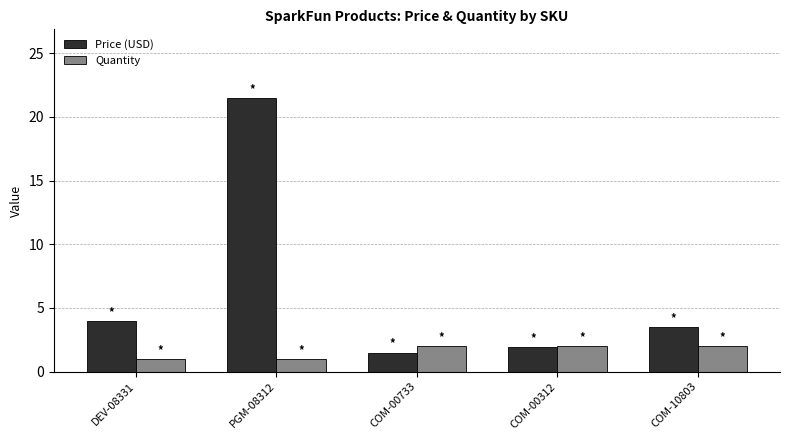

What is the label of the 4th bar from the right?

PGM-08312